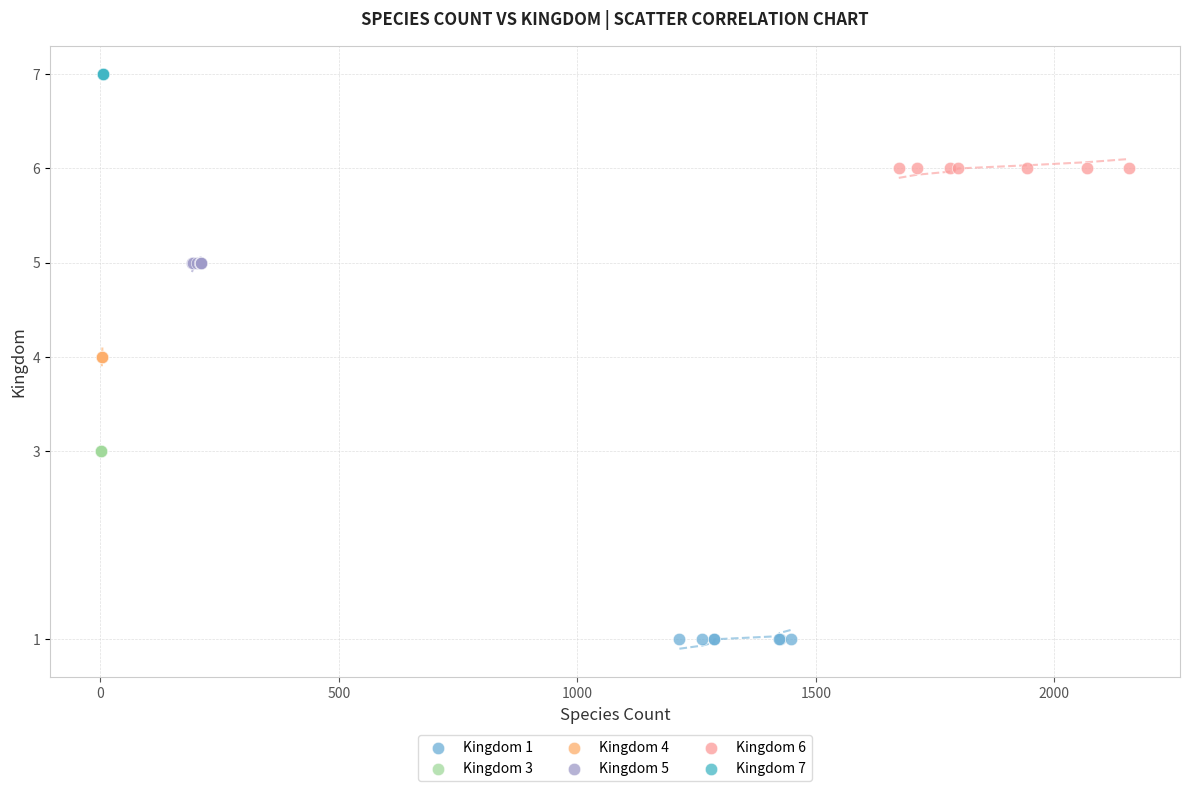

Which series reaches the minimum Y coordinate?

Kingdom 1